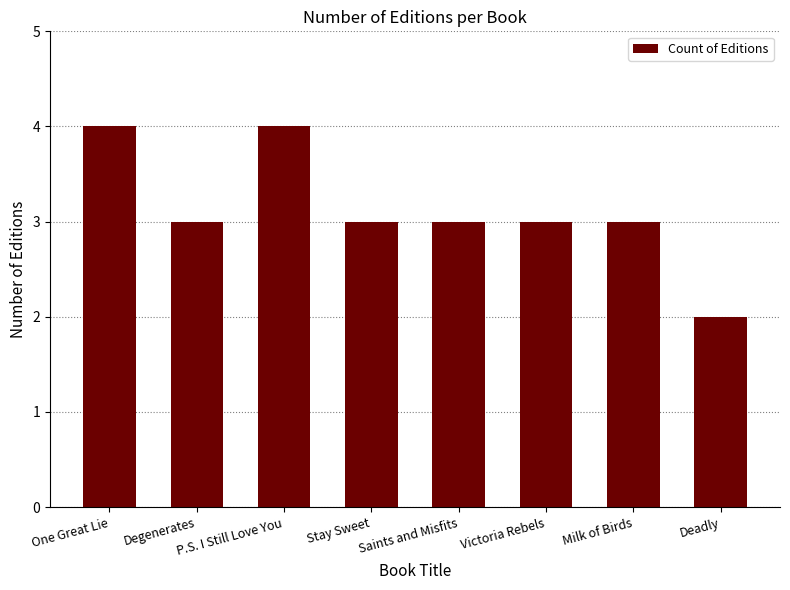

Does the chart contain any negative values?

No